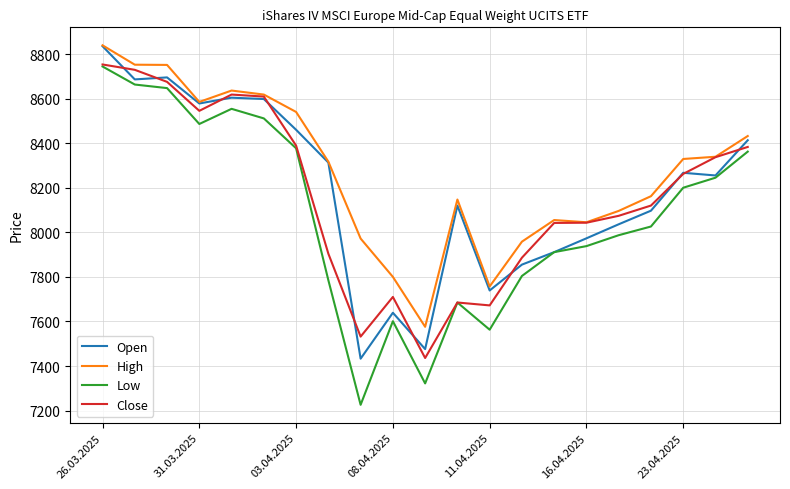

True or false: Low and High cross at least once.

False